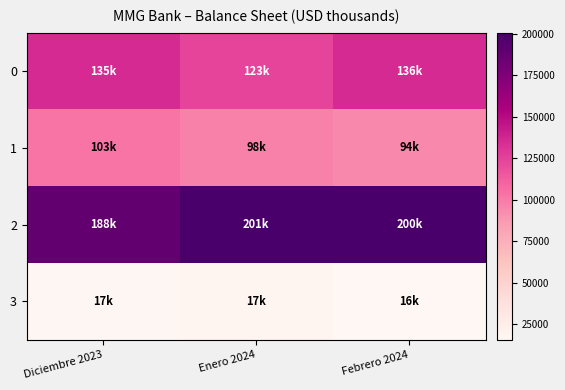

Reading left to right, transcribe all the data shown in this chart.

0: Diciembre 2023=134991.4	Enero 2024=123487.9	Febrero 2024=135547.3
1: Diciembre 2023=103029.7	Enero 2024=97721.0	Febrero 2024=93992.5
2: Diciembre 2023=187901.4	Enero 2024=200502.1	Febrero 2024=200313.5
3: Diciembre 2023=17148.5	Enero 2024=17410.9	Febrero 2024=15805.2